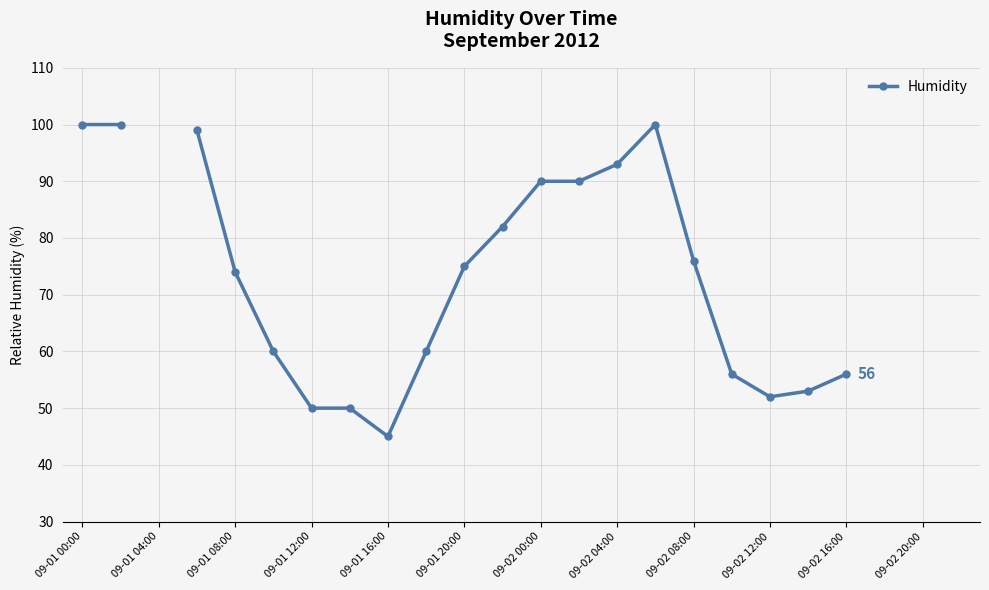

Does the chart have visible grid lines?

Yes